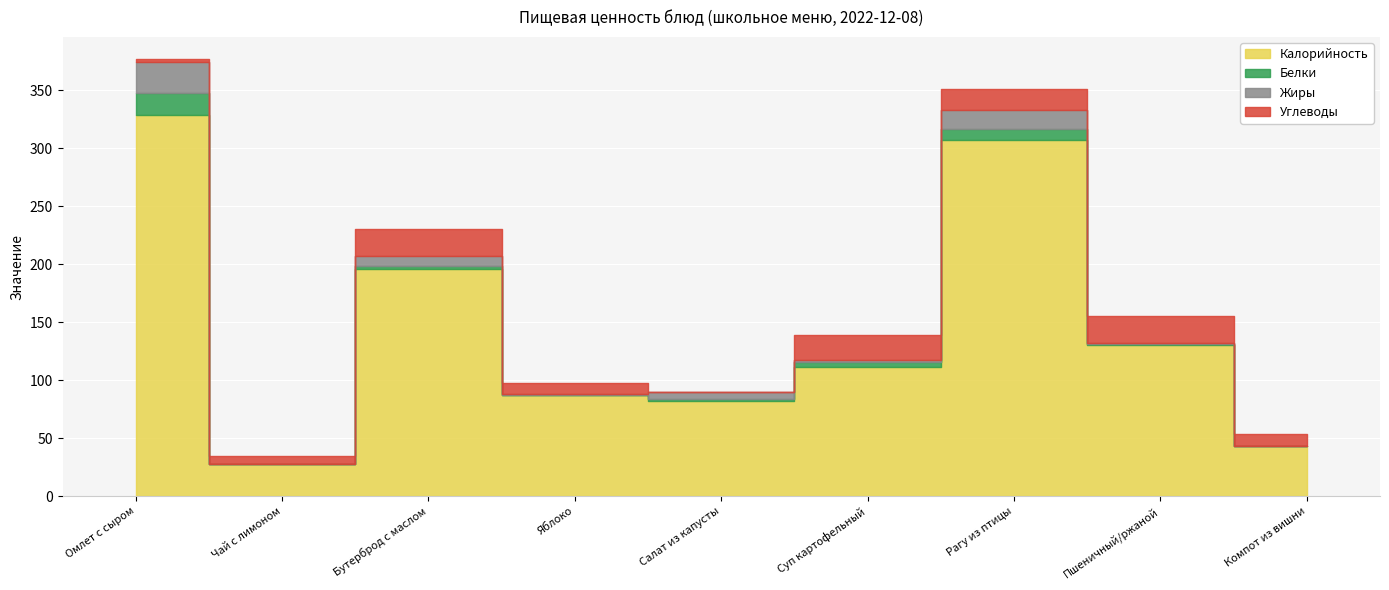

What is the maximum value shown in the chart?

328.4